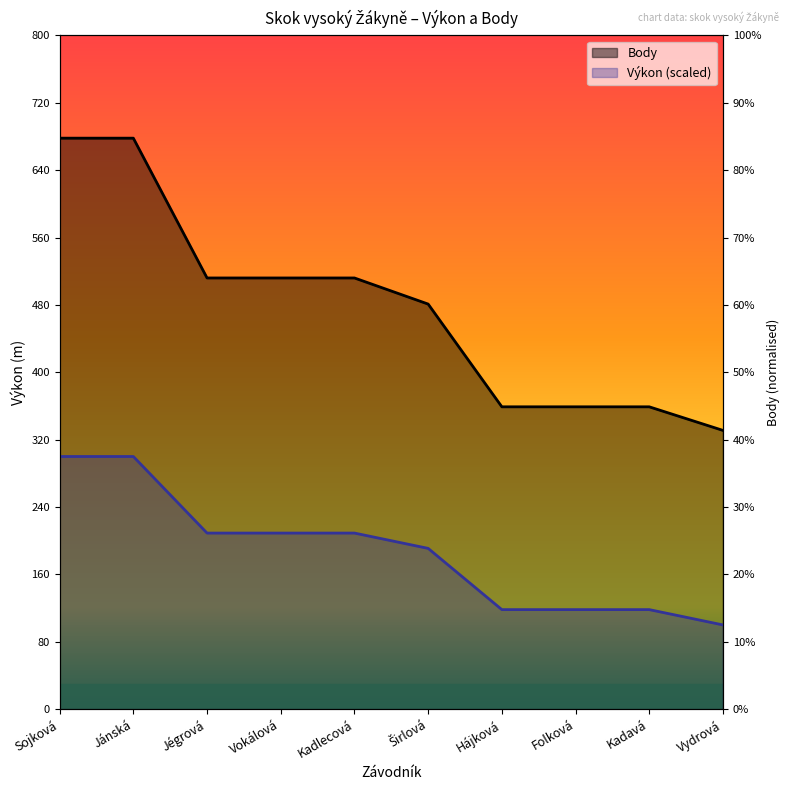

Rank the series at Širlová from highest to lowest value.

Body, Výkon